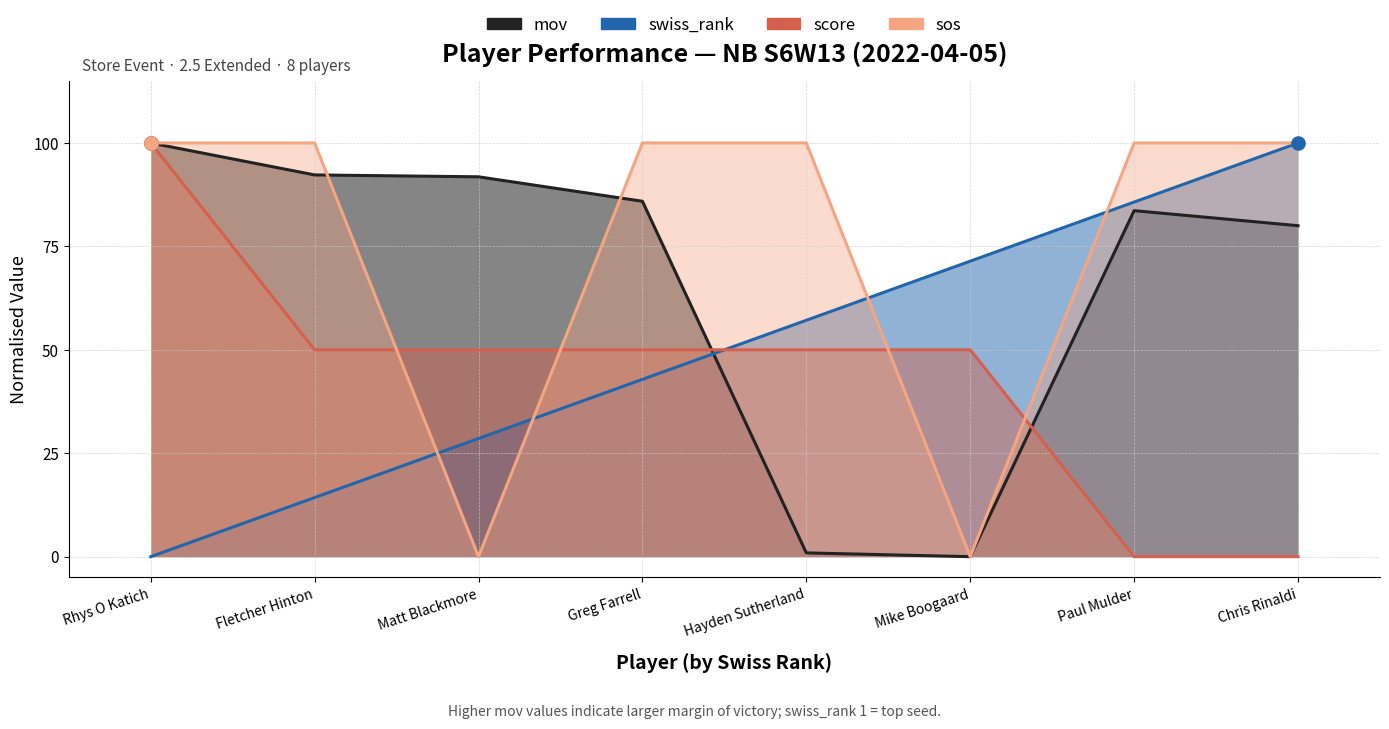

At how many categories does at least one series exceed 0?

8